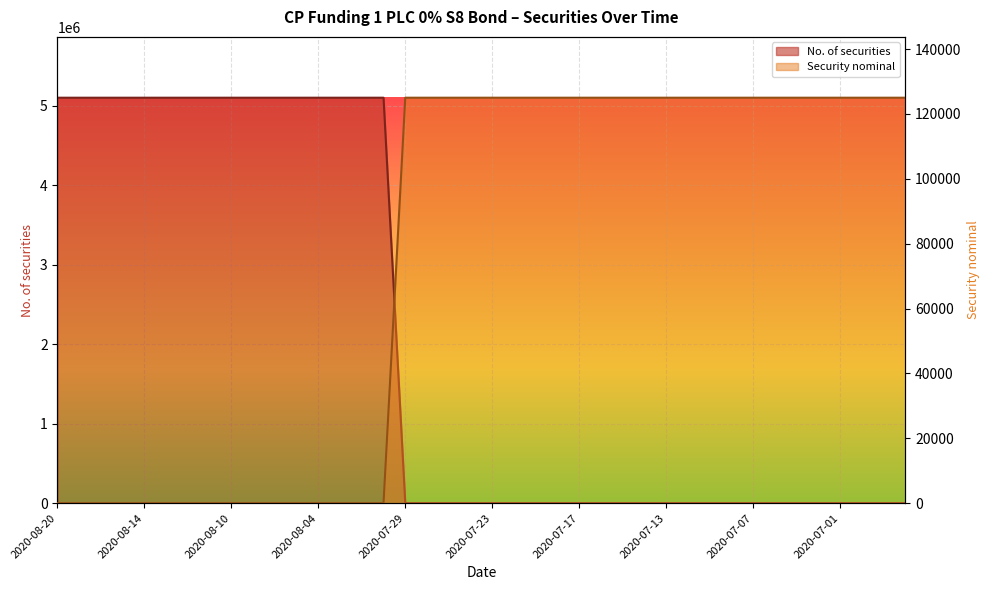

True or false: Security nominal has a value of 166827 at 2020-06-29.

False